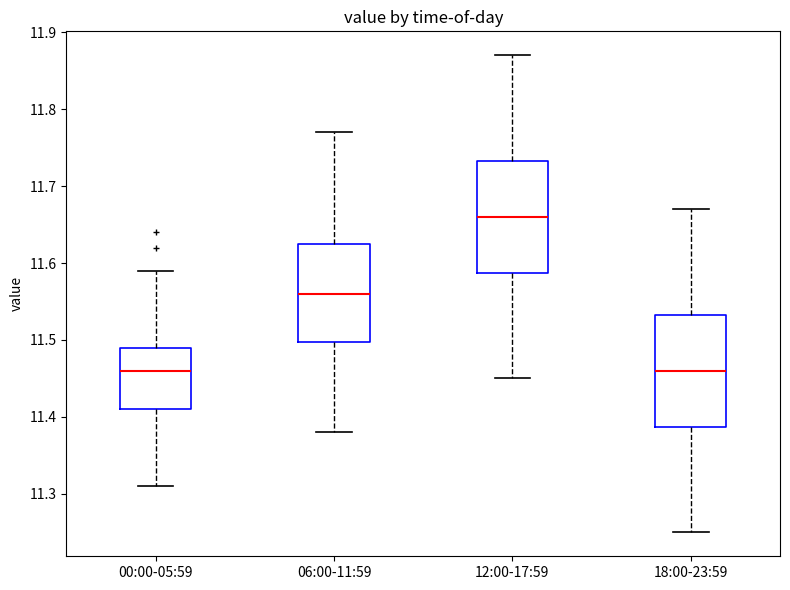

Reading left to right, read every box against the y-axis: the position of its median line, the range the box covers, and the ends of its whiskers. The values are not printed on the chart, so give them approximately, as read against the axis.

00:00-05:59: median 11.46, box 11.41 to 11.49, whiskers 11.31 to 11.59
06:00-11:59: median 11.56, box 11.50 to 11.63, whiskers 11.38 to 11.77
12:00-17:59: median 11.66, box 11.59 to 11.73, whiskers 11.45 to 11.87
18:00-23:59: median 11.46, box 11.39 to 11.53, whiskers 11.25 to 11.67